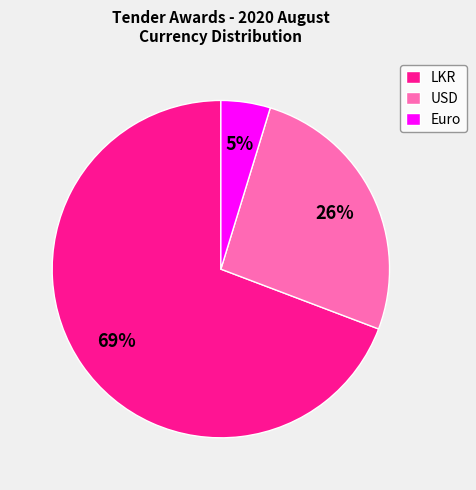

Rank the categories by value from highest to lowest.

LKR, USD, Euro